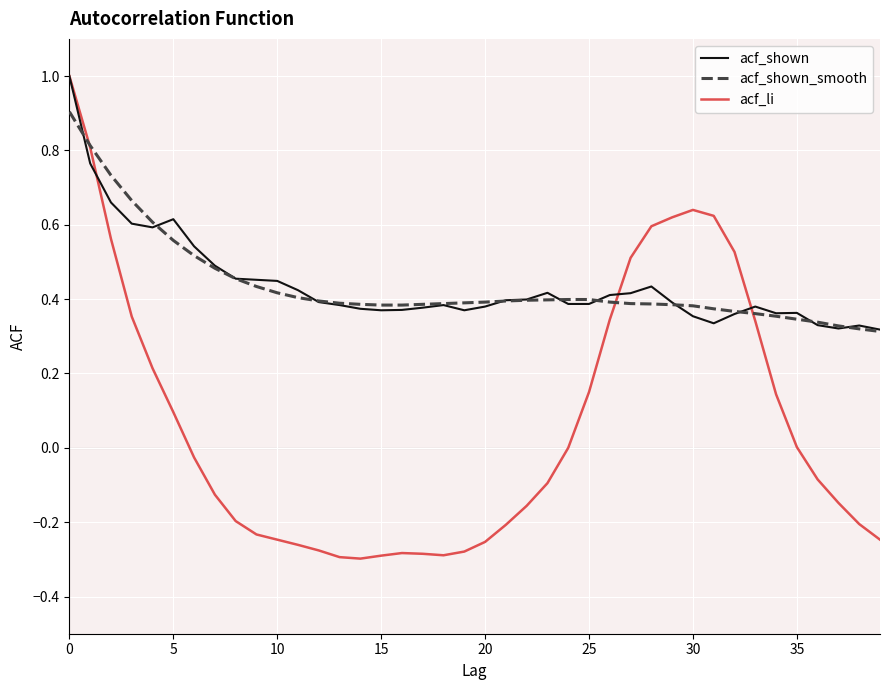

What is the maximum value shown in the chart?

1.0